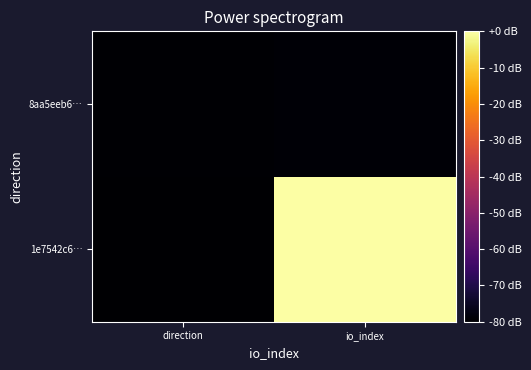

At direction, list the series in order from largest to smallest.

8aa5eeb6…, 1e7542c6…